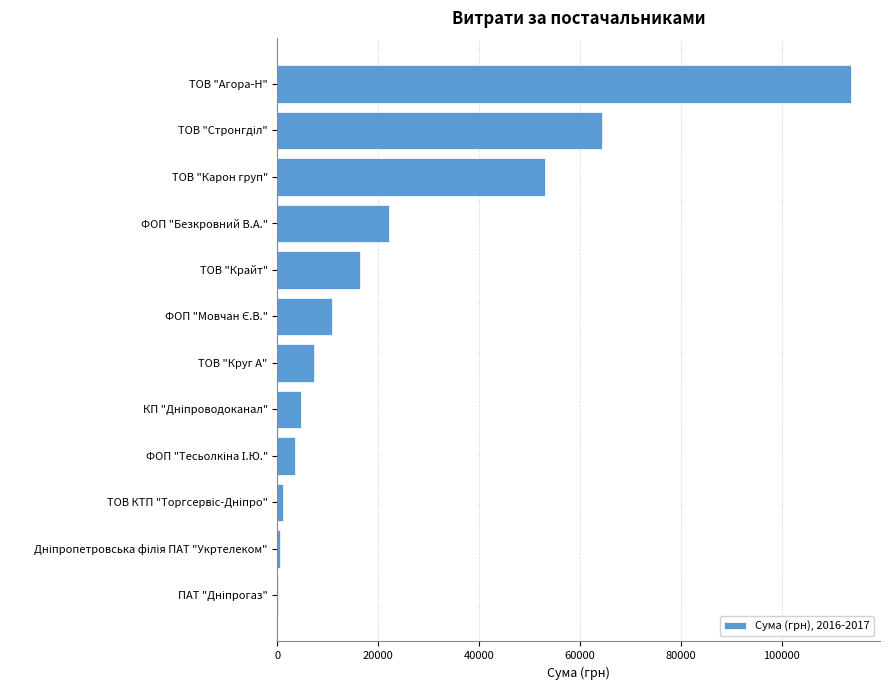

What is the maximum value shown in the chart?

113752.4